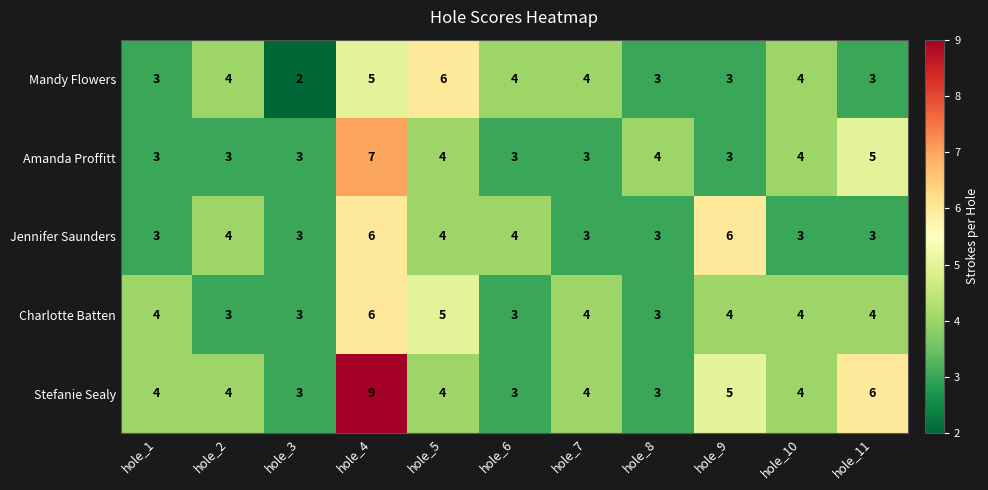

True or false: Jennifer Saunders has a value of 6 at hole_4.

True